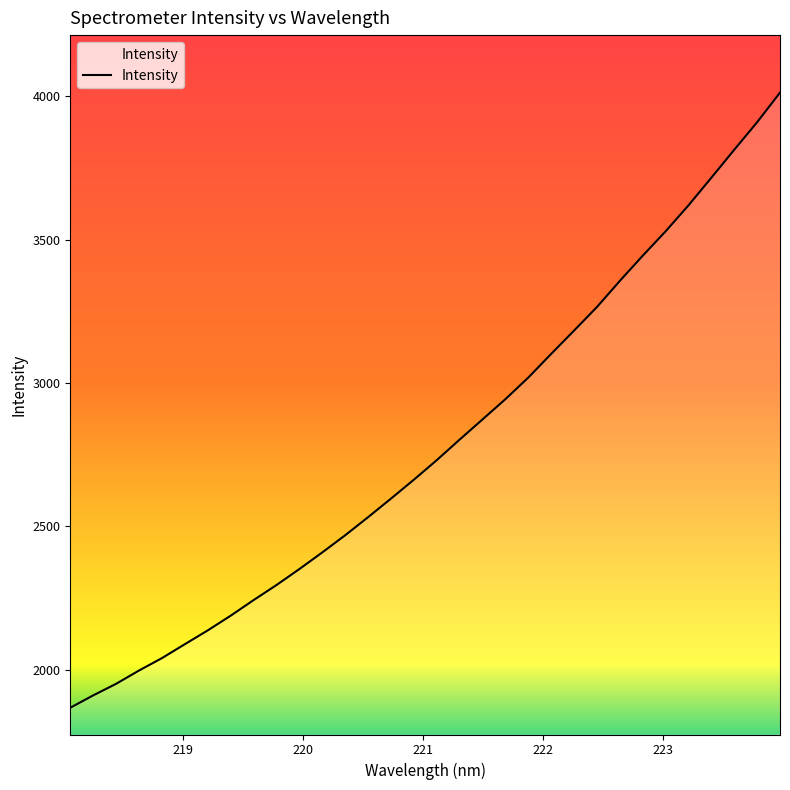

What is the difference between the maximum and minimum values?

2145.7